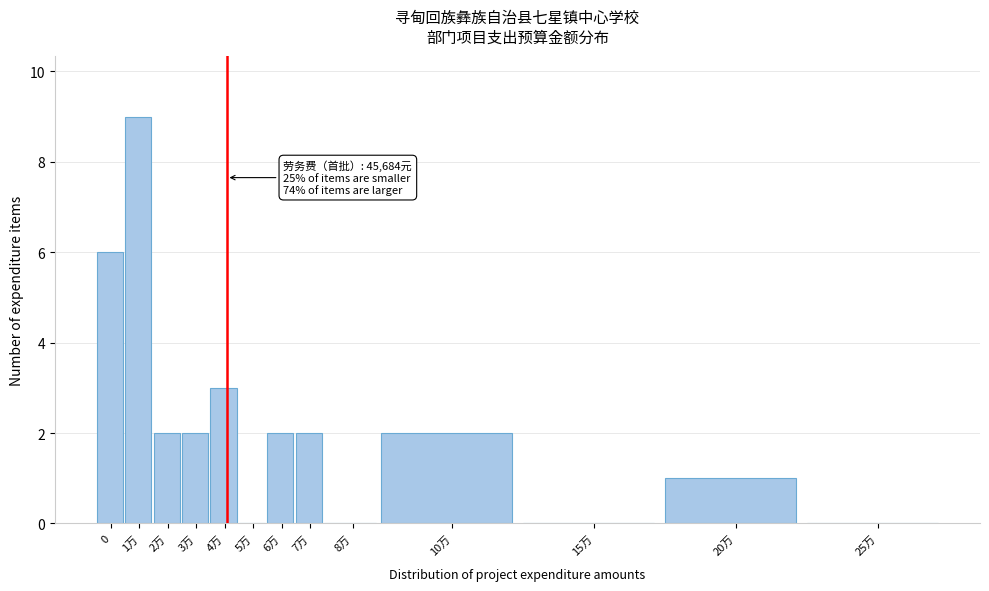

True or false: the data shows 2 at 7万.

True